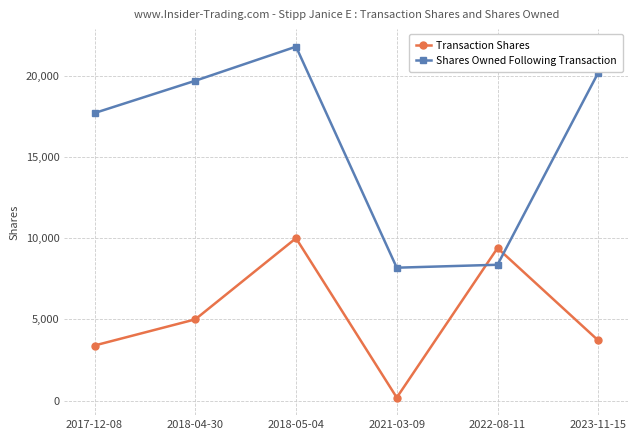

True or false: Shares Owned Following Transaction has a value of 8364 at 2022-08-11.

True